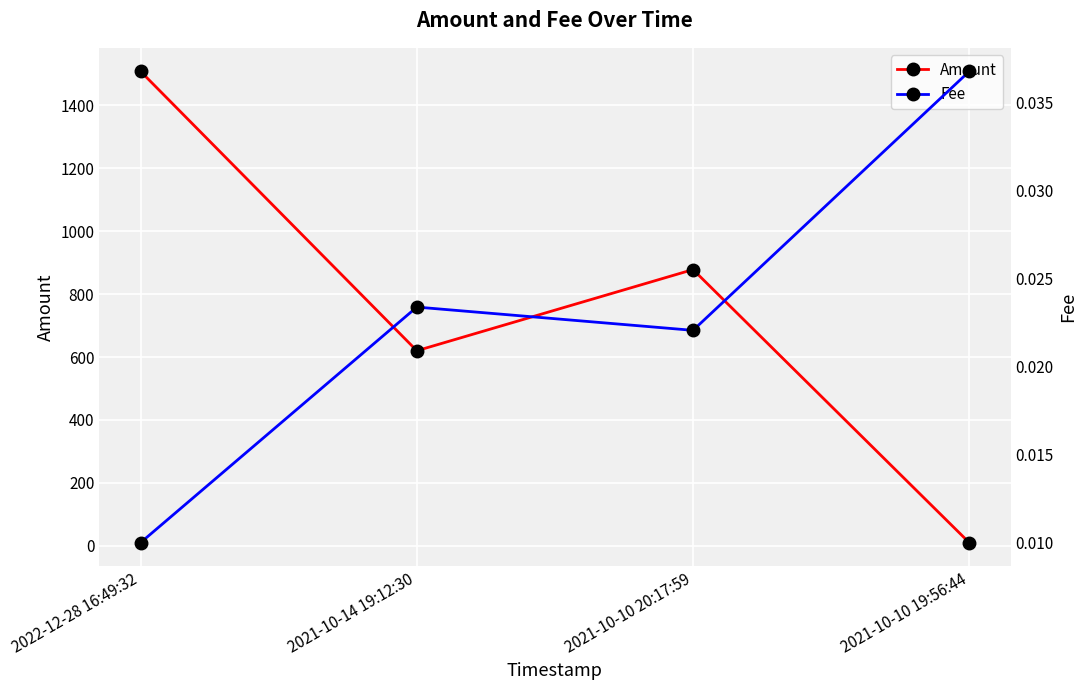

What is the approximate value of Amount at 2021-10-10 20:17:59?

878.0